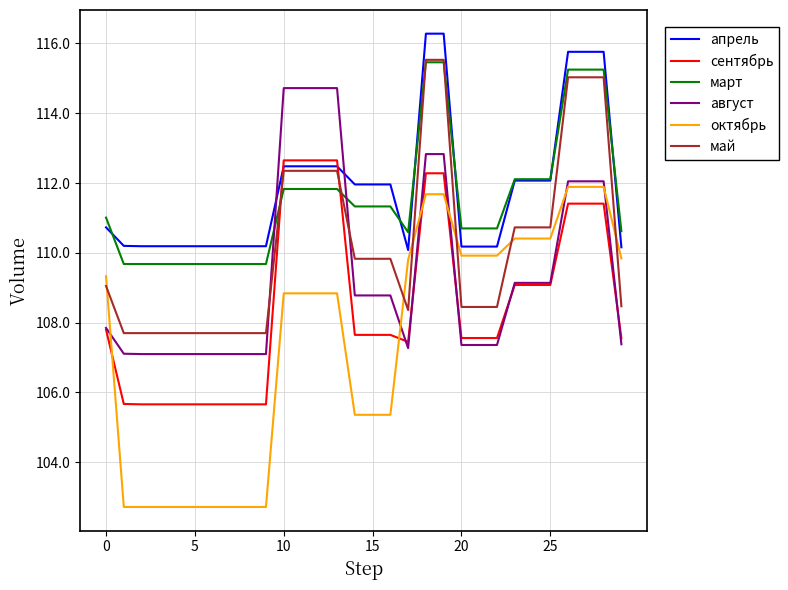

What is the maximum value for октябрь?

111.9